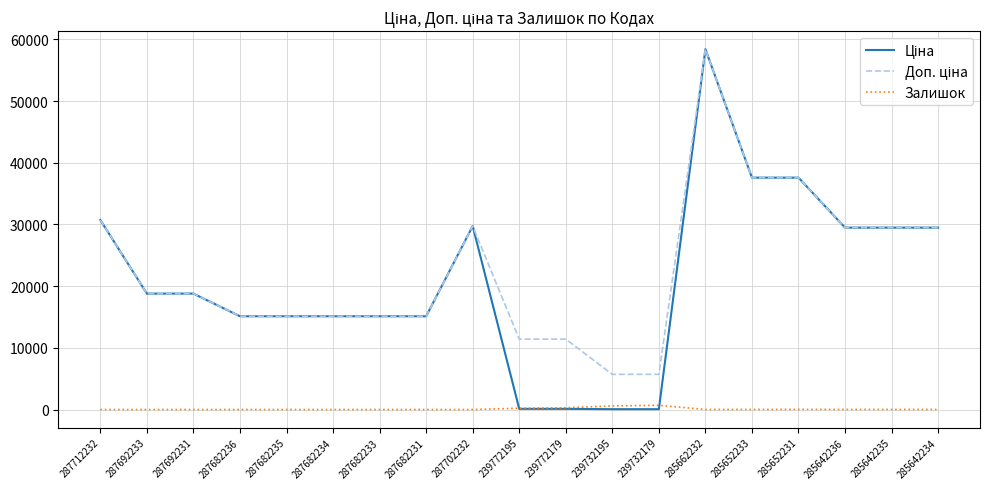

At which category is the sum across all series the highest?

285662232